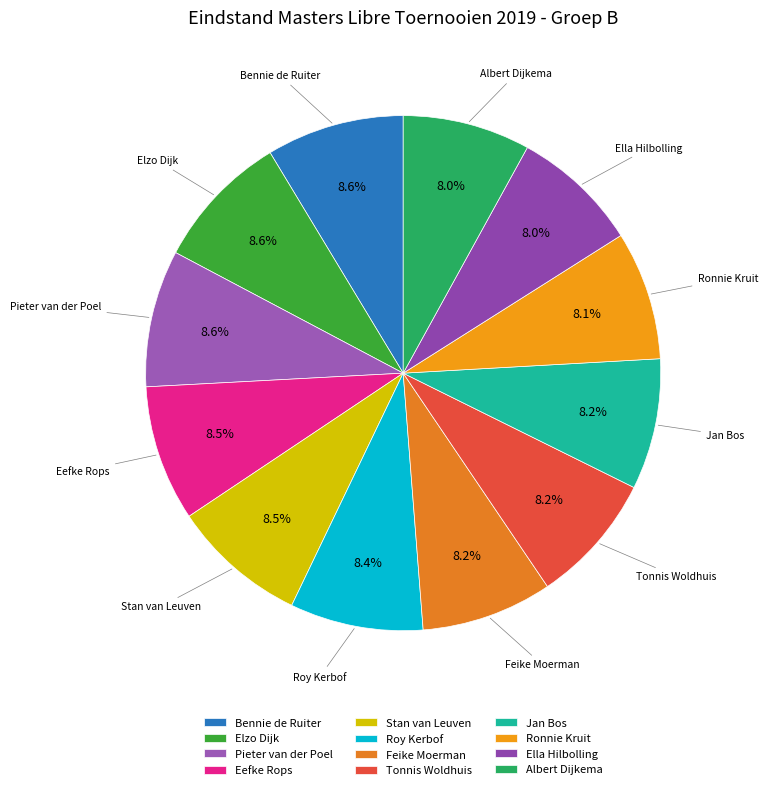

Is there any slice that represents more than half of the pie?

No